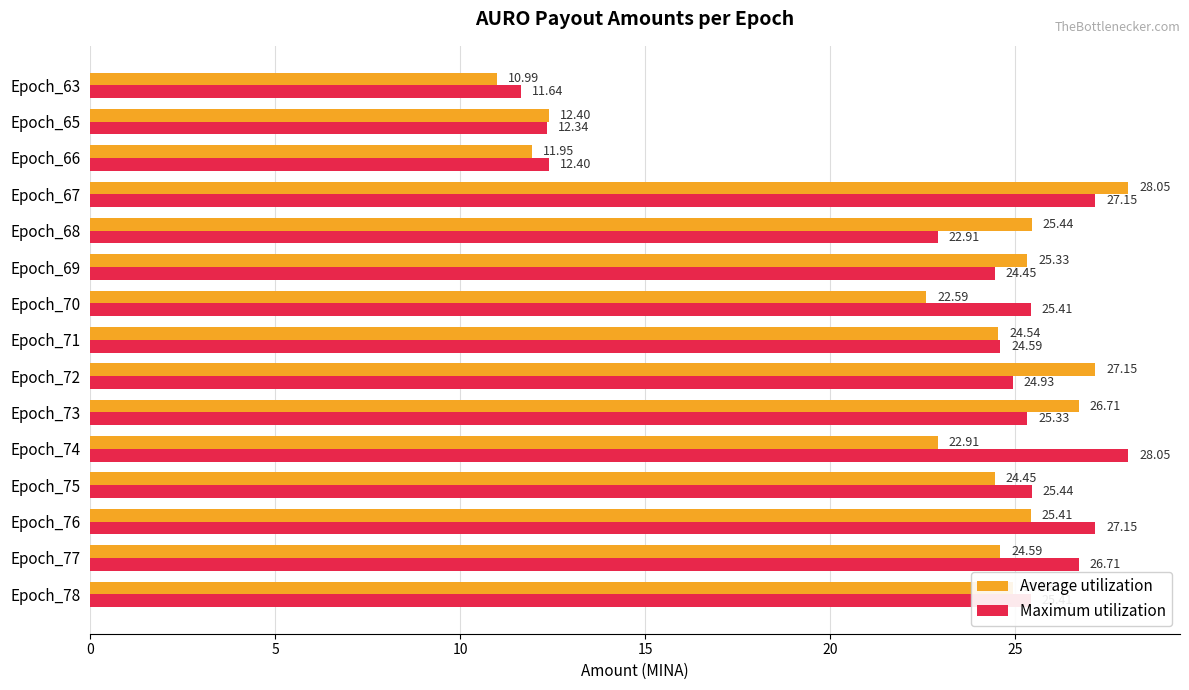

Rank the series at Epoch_70 from lowest to highest value.

Average utilization, Maximum utilization